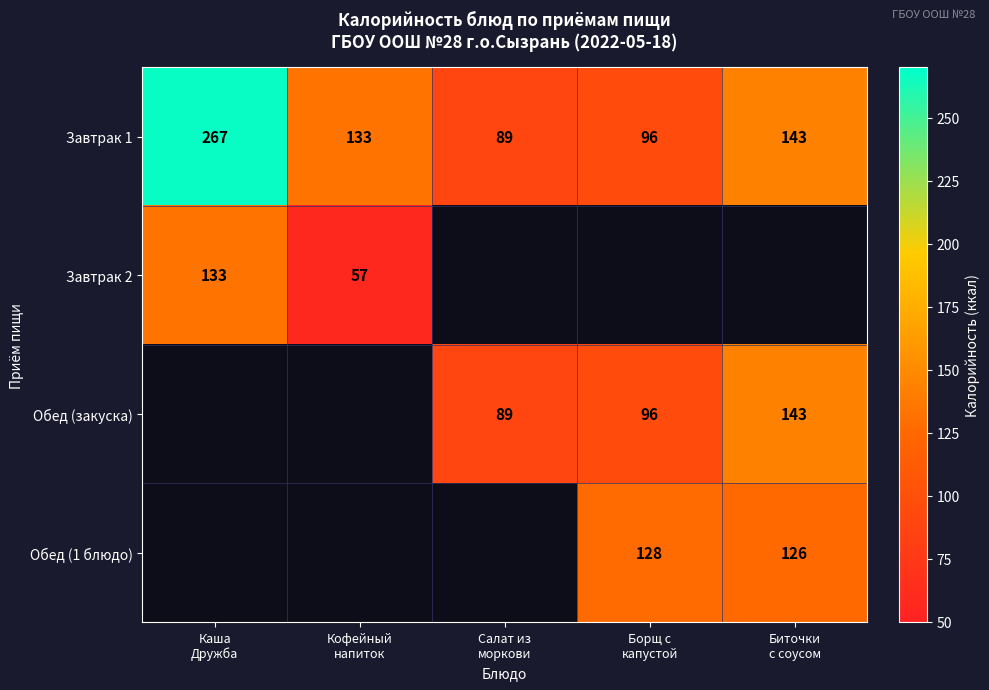

What is the average value of the Завтрак 1 series?

146